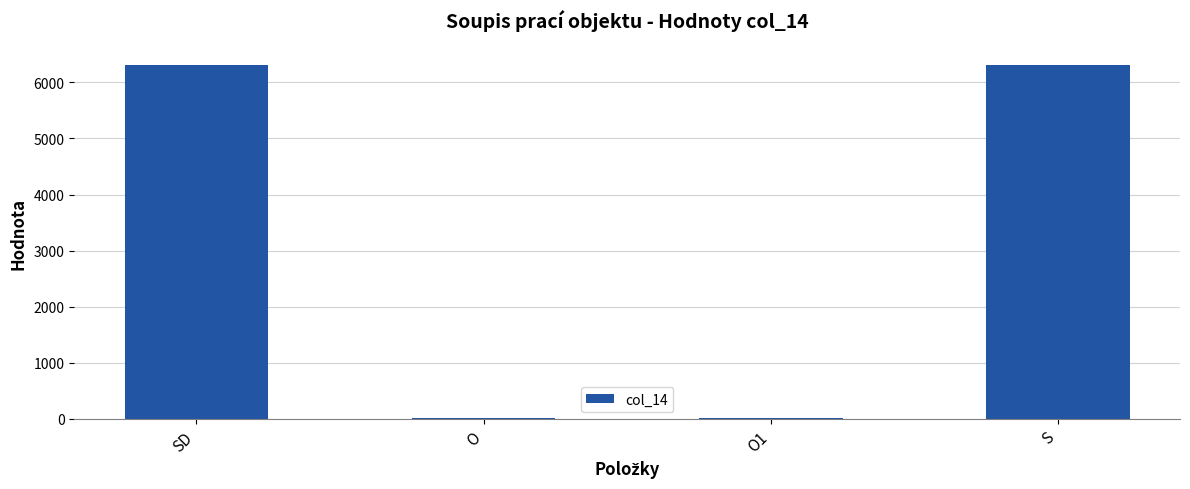

Which has a higher value, O1 or S?

S